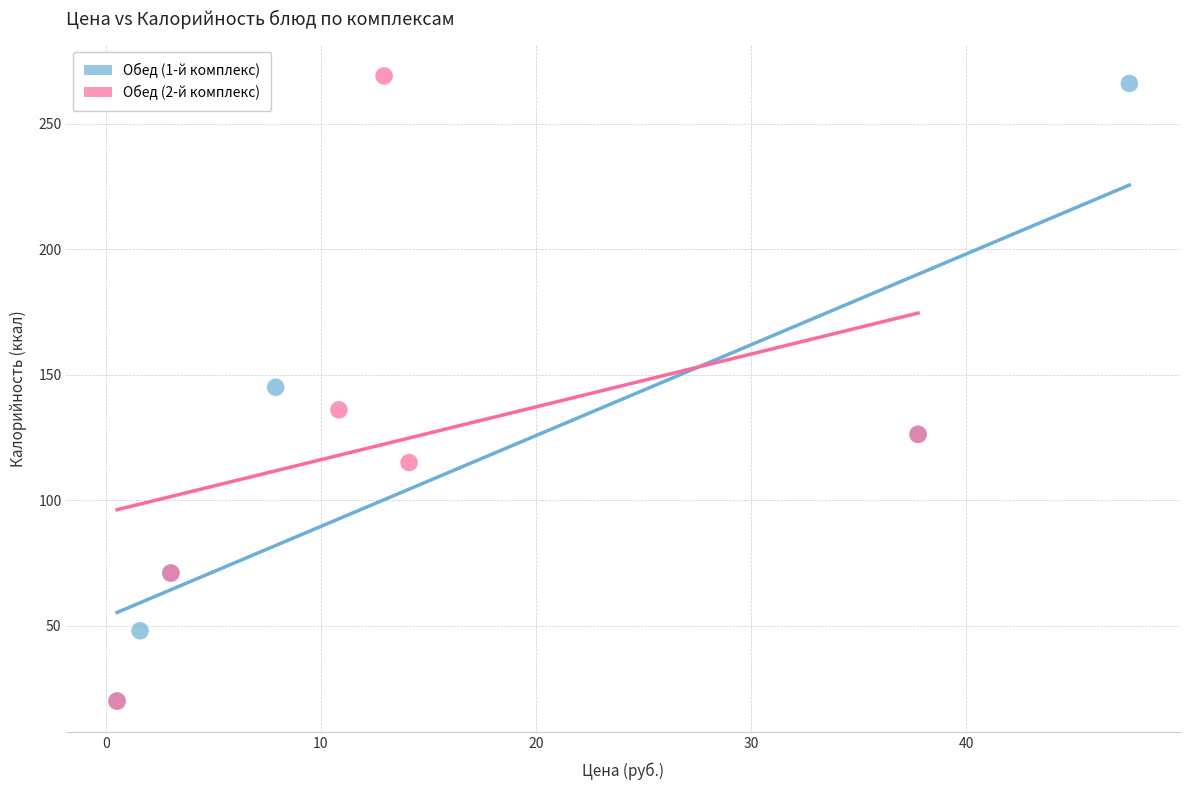

Which series reaches the maximum Y coordinate?

Обед (2-й комплекс)